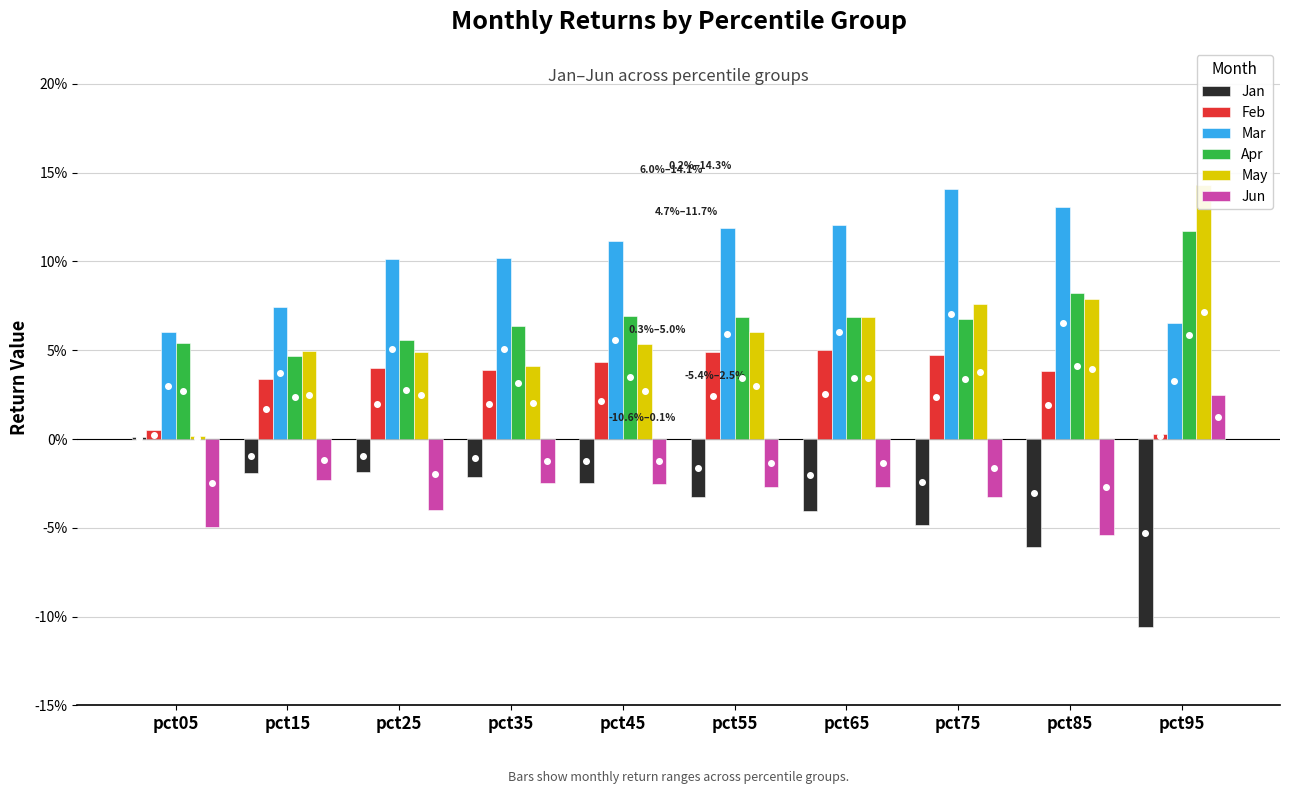

Which category has the highest value across all series?

pct95